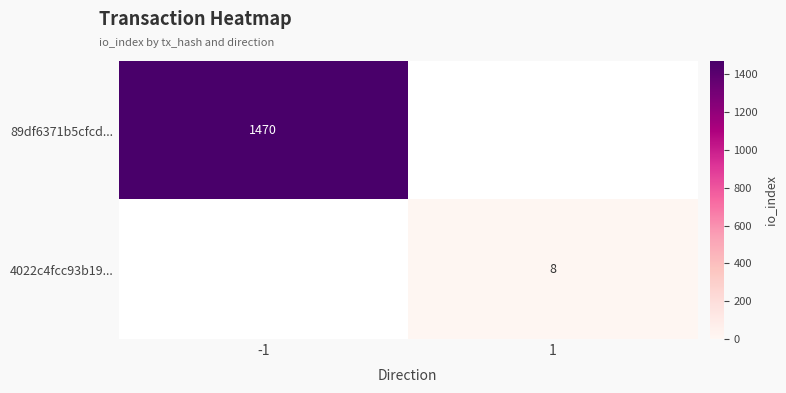

What is the total value across all series at 1?

8